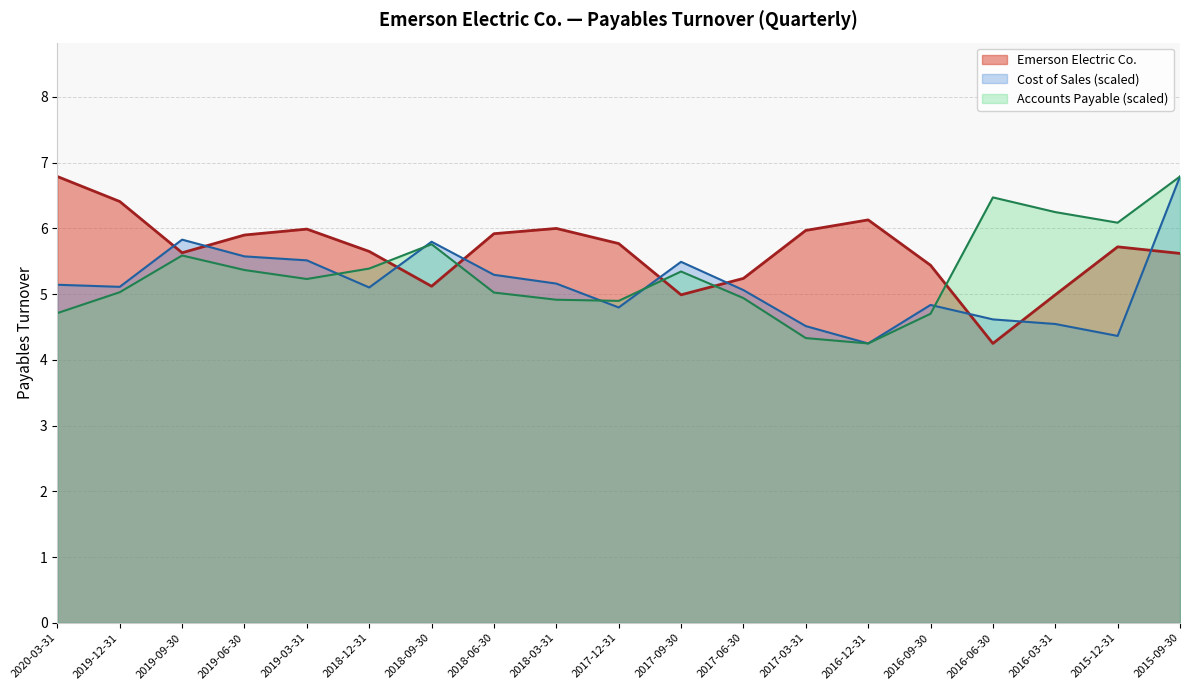

Reading right to left, transcribe all the data shown in this chart.

Emerson Electric Co.: 2015-09-30=5.6	2015-12-31=5.7	2016-03-31=5.0	2016-06-30=4.2	2016-09-30=5.4	2016-12-31=6.1	2017-03-31=6.0	2017-06-30=5.2	2017-09-30=5.0	2017-12-31=5.8	2018-03-31=6.0	2018-06-30=5.9	2018-09-30=5.1	2018-12-31=5.7	2019-03-31=6.0	2019-06-30=5.9	2019-09-30=5.6	2019-12-31=6.4	2020-03-31=6.8
Cost of Sales: 2015-09-30=6.8	2015-12-31=4.4	2016-03-31=4.5	2016-06-30=4.6	2016-09-30=4.8	2016-12-31=4.2	2017-03-31=4.5	2017-06-30=5.1	2017-09-30=5.5	2017-12-31=4.8	2018-03-31=5.2	2018-06-30=5.3	2018-09-30=5.8	2018-12-31=5.1	2019-03-31=5.5	2019-06-30=5.6	2019-09-30=5.8	2019-12-31=5.1	2020-03-31=5.1
Accounts Payable: 2015-09-30=6.8	2015-12-31=6.1	2016-03-31=6.2	2016-06-30=6.5	2016-09-30=4.7	2016-12-31=4.2	2017-03-31=4.3	2017-06-30=4.9	2017-09-30=5.3	2017-12-31=4.9	2018-03-31=4.9	2018-06-30=5.0	2018-09-30=5.8	2018-12-31=5.4	2019-03-31=5.2	2019-06-30=5.4	2019-09-30=5.6	2019-12-31=5.0	2020-03-31=4.7